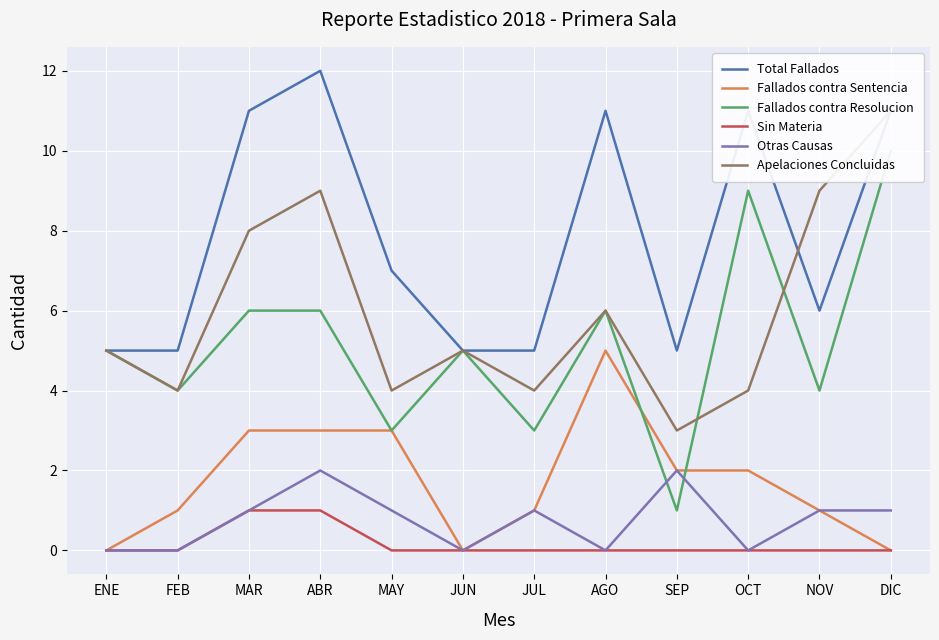

Which series changed the most between JUL and SEP?

Fallados contra Resolucion